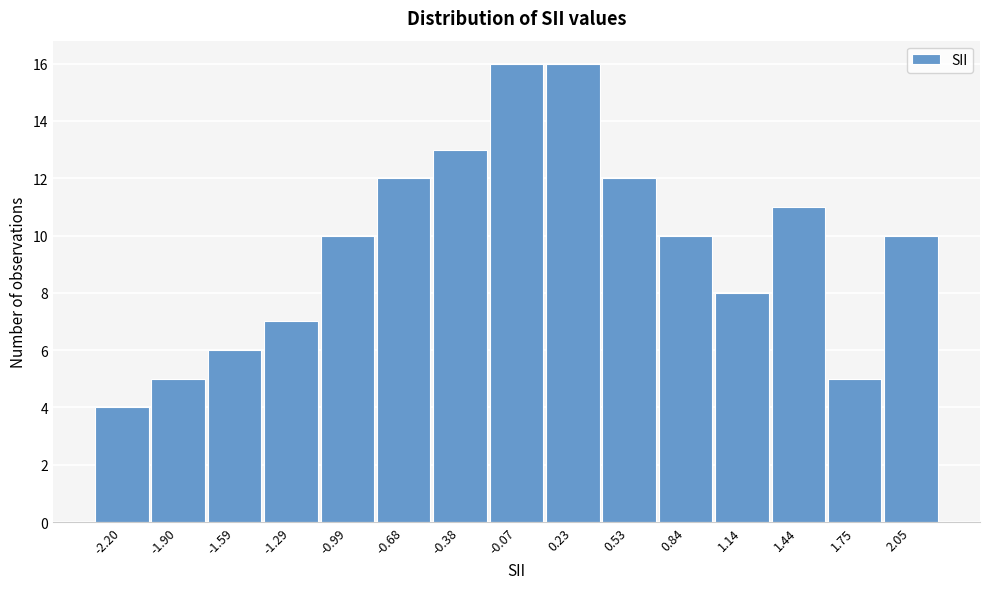

Reading left to right, list all the values displayed in this chart.

-2.20=4	-1.90=5	-1.59=6	-1.29=7	-0.99=10	-0.68=12	-0.38=13	-0.07=16	0.23=16	0.53=12	0.84=10	1.14=8	1.44=11	1.75=5	2.05=10